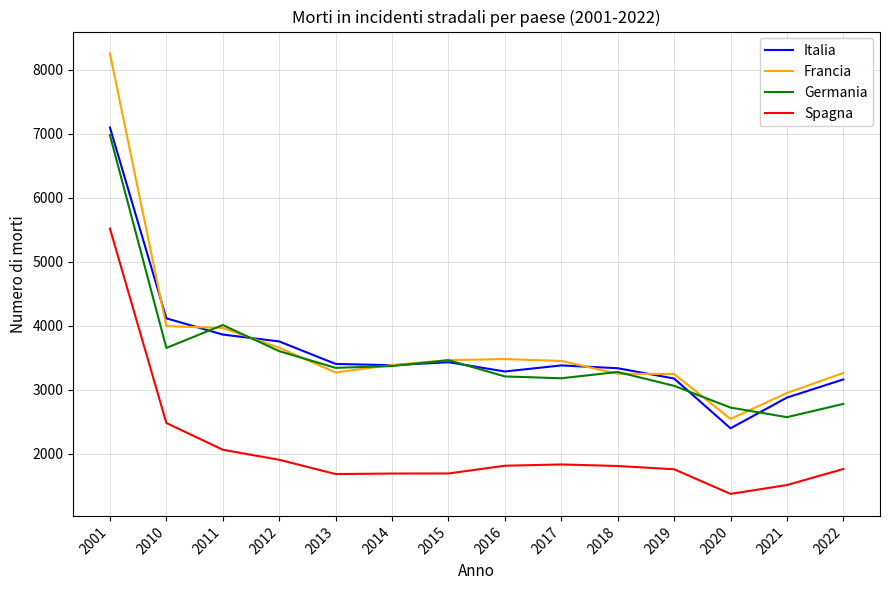

Where does the Spagna series first go above 1806?

2001